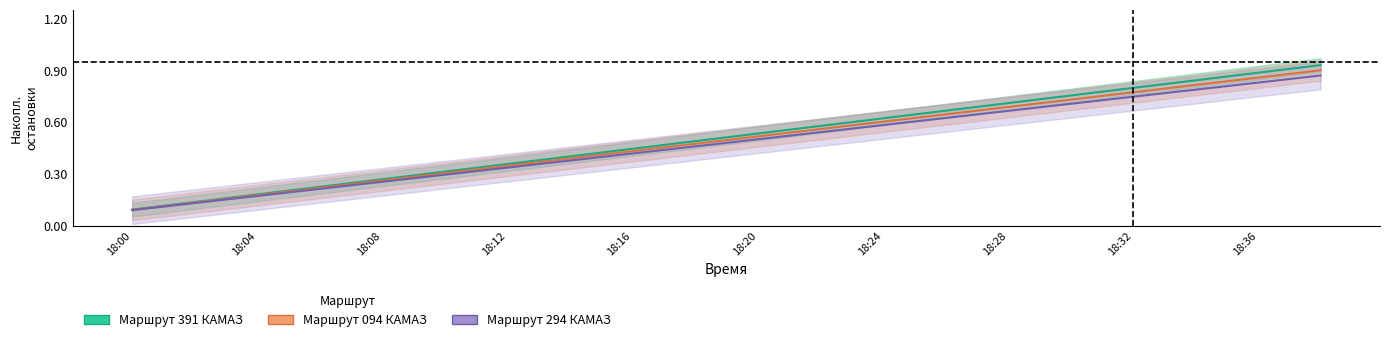

Which series has the widest spread of values?

Маршрут 391 (остановки)